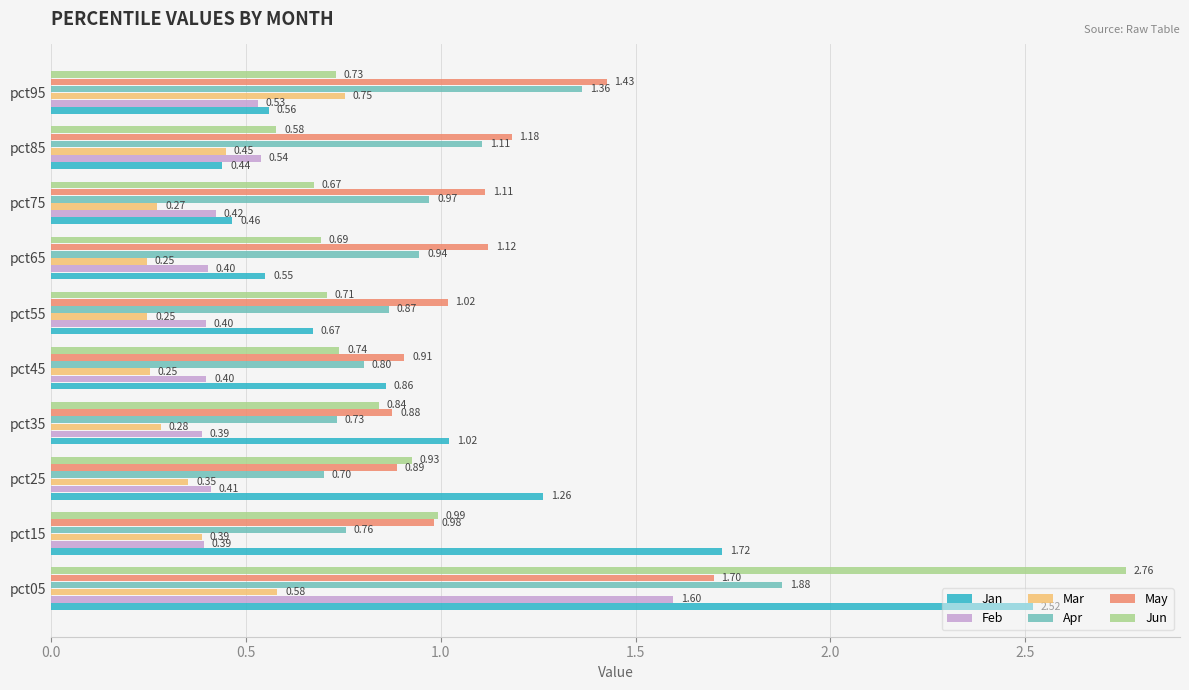

What is the difference between the Apr values at pct35 and pct85?

0.4